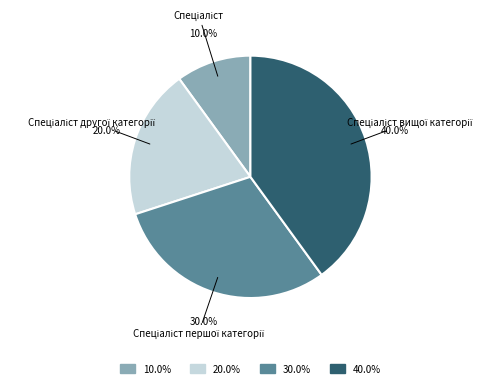

To the nearest percent, what is the difference between the largest and smallest slice percentages?

30%